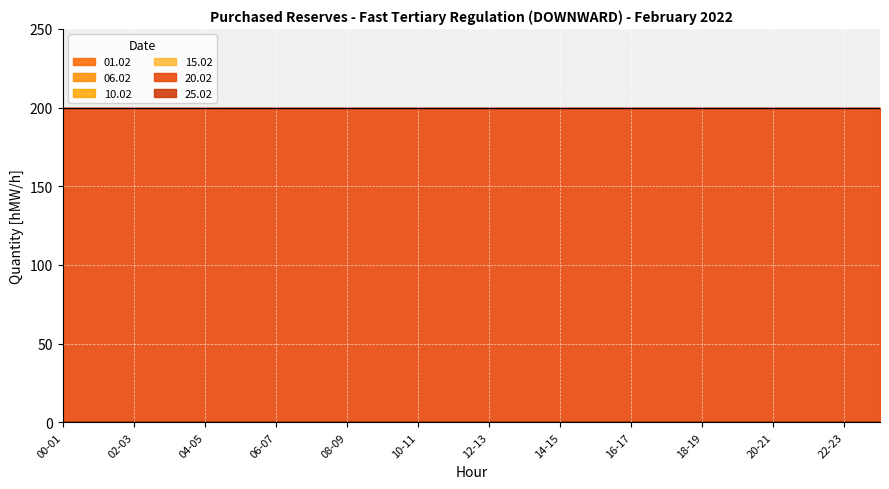

At which label does 25.02 reach its minimum?

00-01